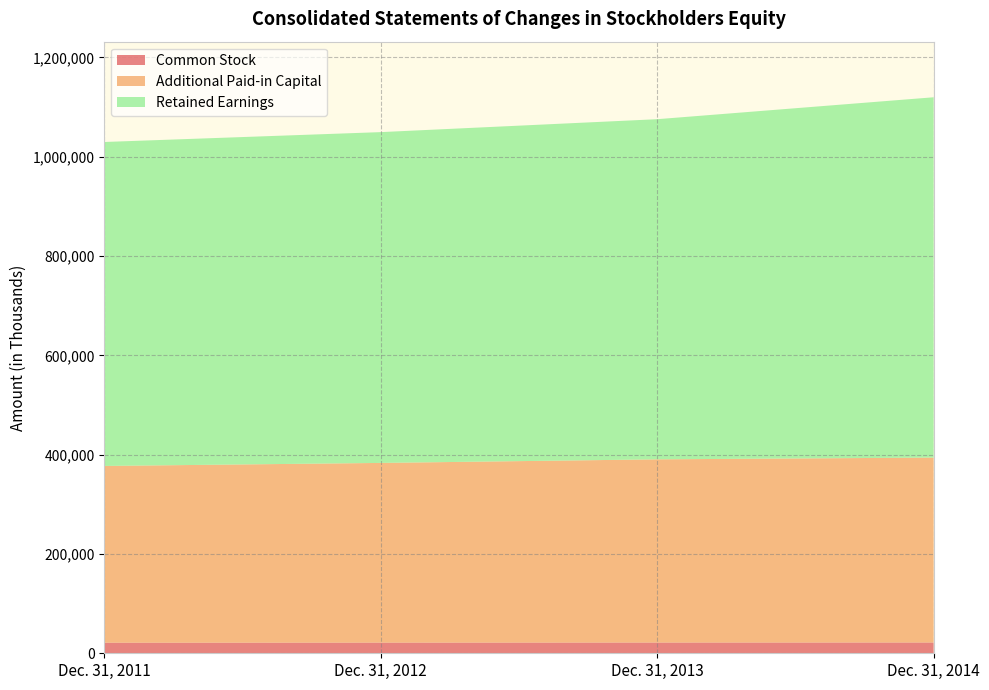

Reading left to right, what are all the values shown in this chart?

Common Stock: 21358	21529	21684	21745
Additional Paid-in Capital: 355911	361845	368902	372368
Retained Earnings: 652423	666199	685011	725651